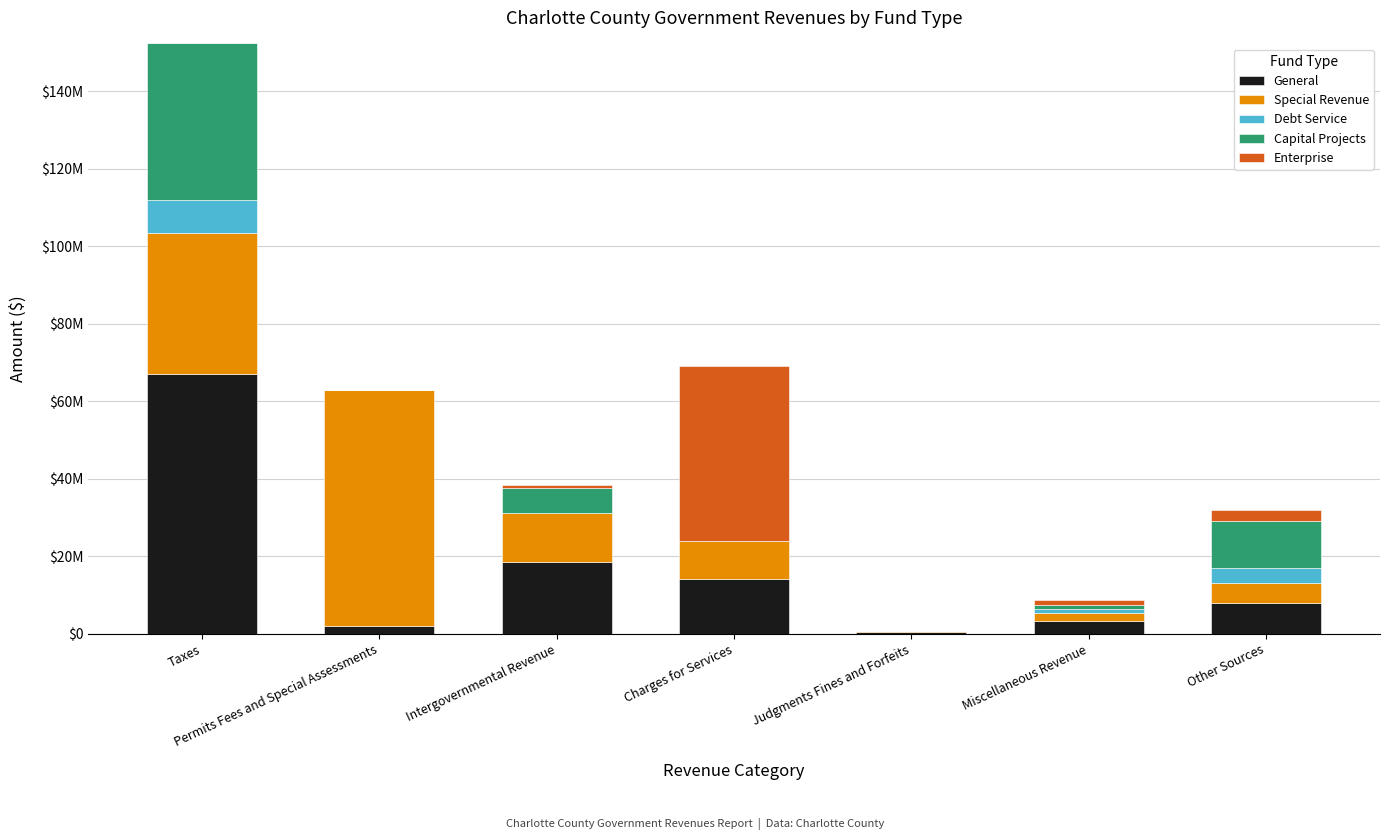

What are all the series names shown in the legend?

General, Special Revenue, Debt Service, Capital Projects, Enterprise